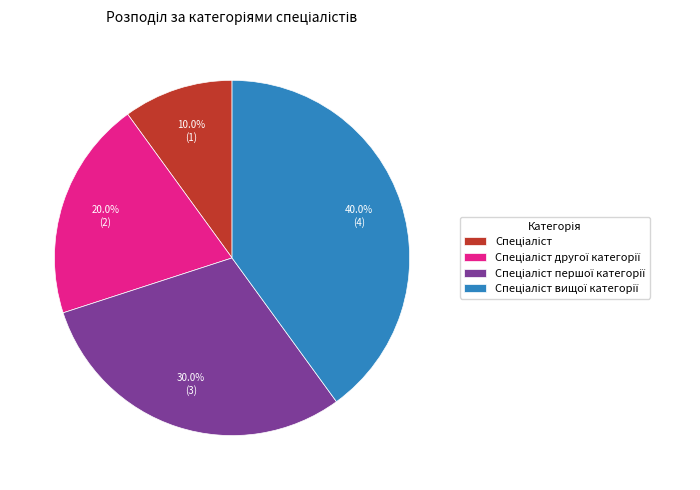

Is there a majority slice in this chart?

No